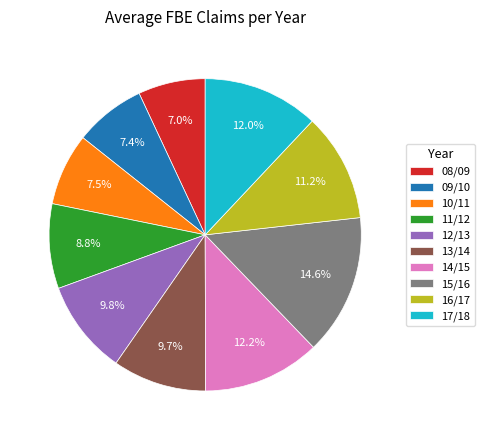

Is 16/17 the majority of the pie?

No